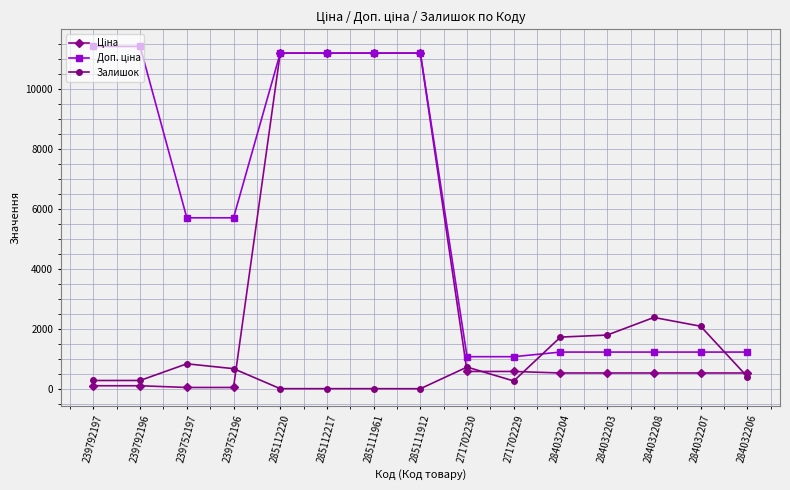

What is the difference between the highest and lowest values at 284032203?

1263.0